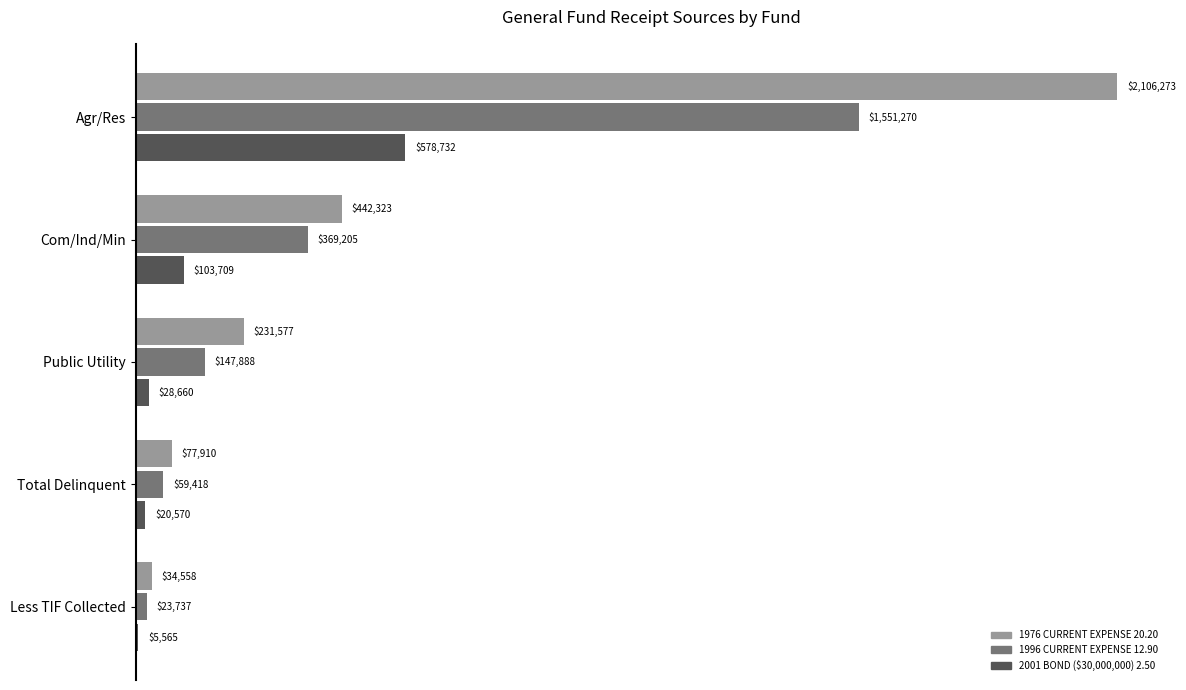

At which label is 1996 CURRENT EXPENSE 12.90 closest to 787503?

Com/Ind/Min